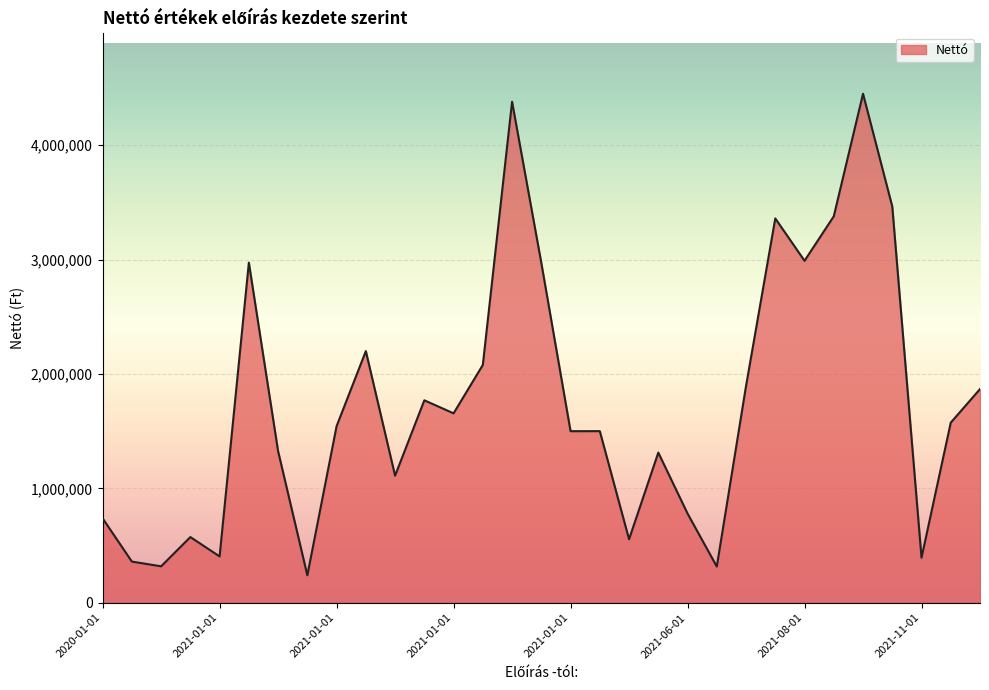

What is the minimum value shown in the chart?

240000